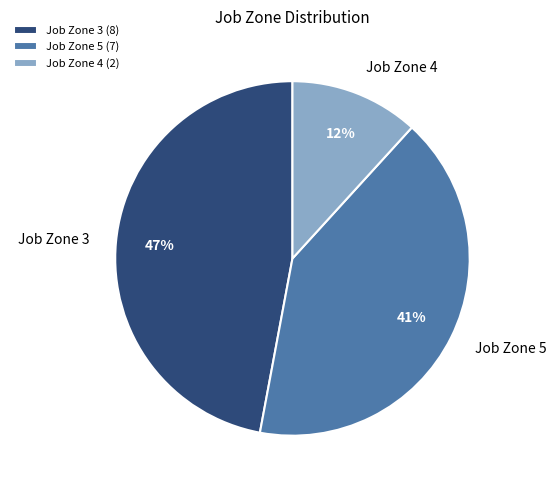

How many slices are in this pie chart?

3